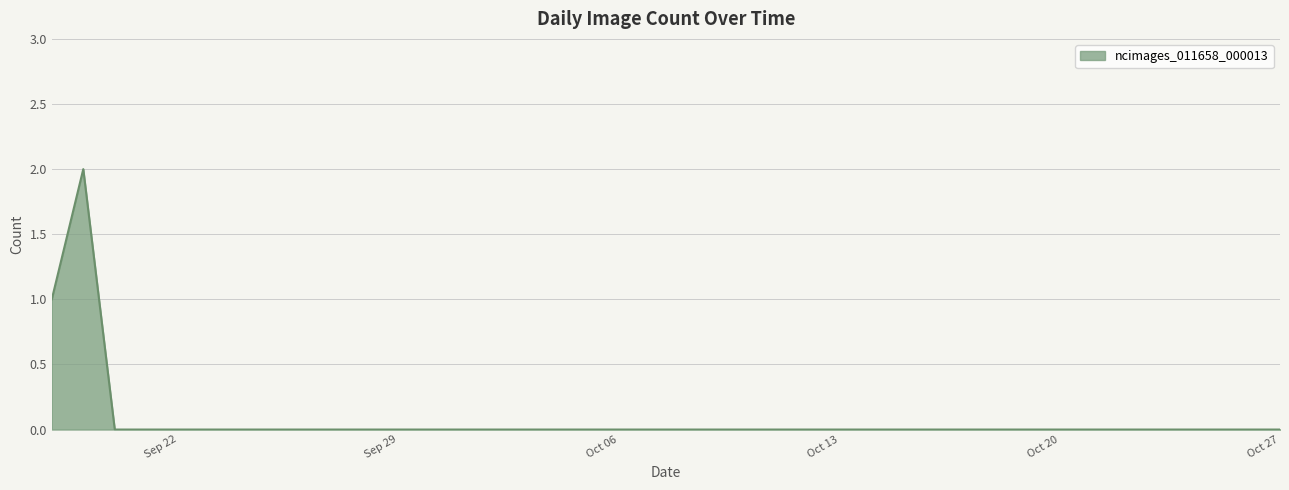

Does the chart display data point markers on the line(s)?

No